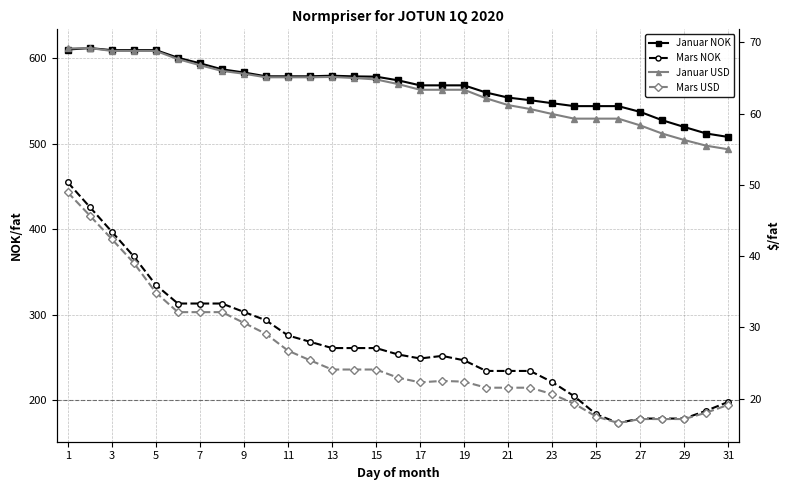

How many lines are shown in the chart?

4